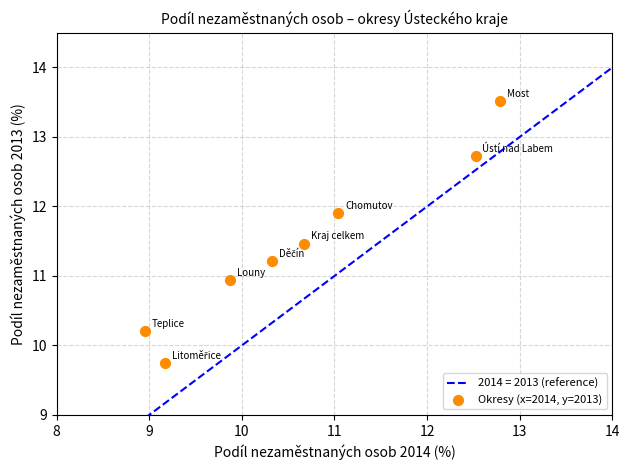

What is the range of Y values (max minus min)?

3.8